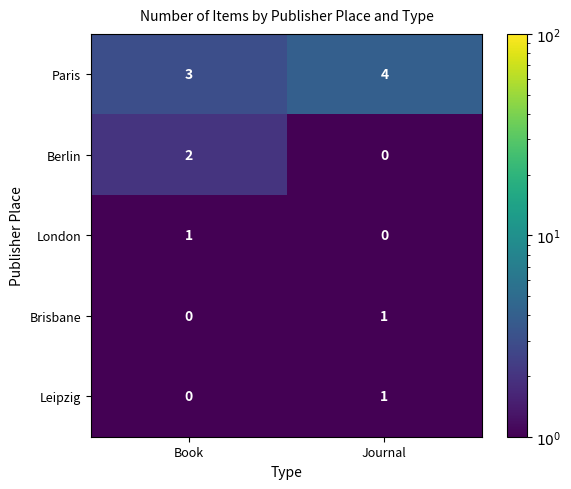

Which series has the largest total across all categories?

Paris